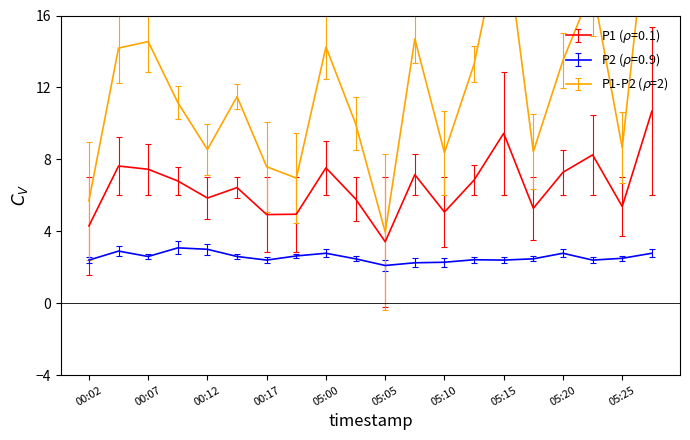

Which label corresponds to the smallest value in the chart?

05:05